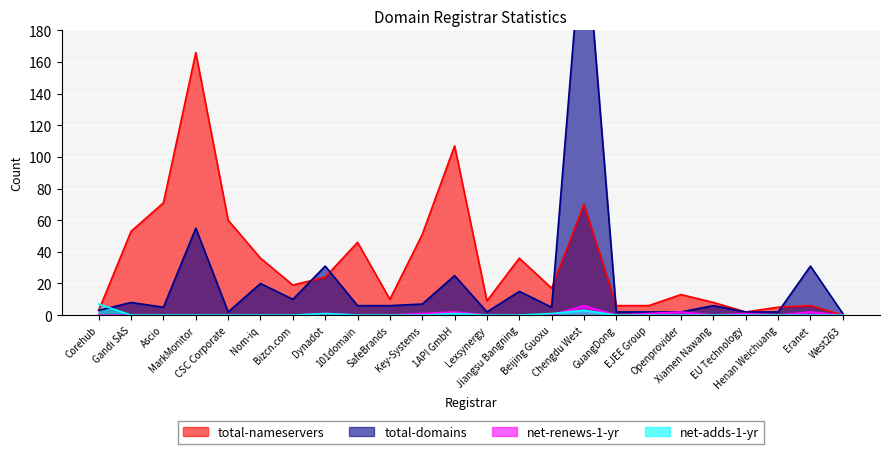

Which has a higher value, West263 or 1API GmbH?

1API GmbH